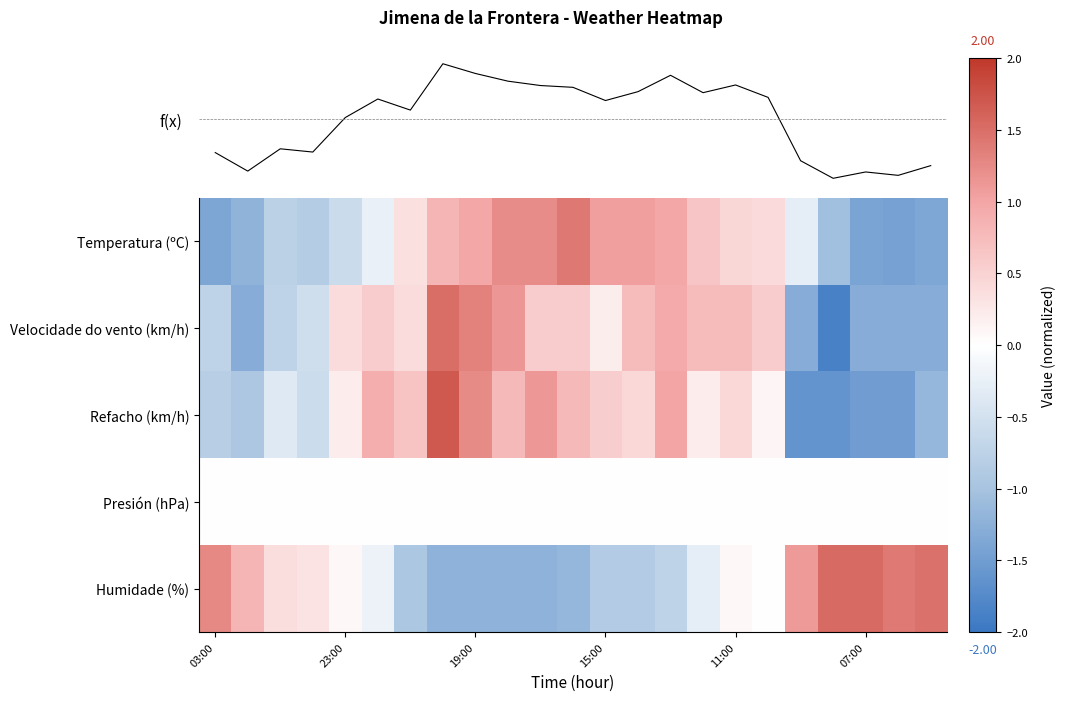

What is the spread (max minus min) of values at 9?

2.5